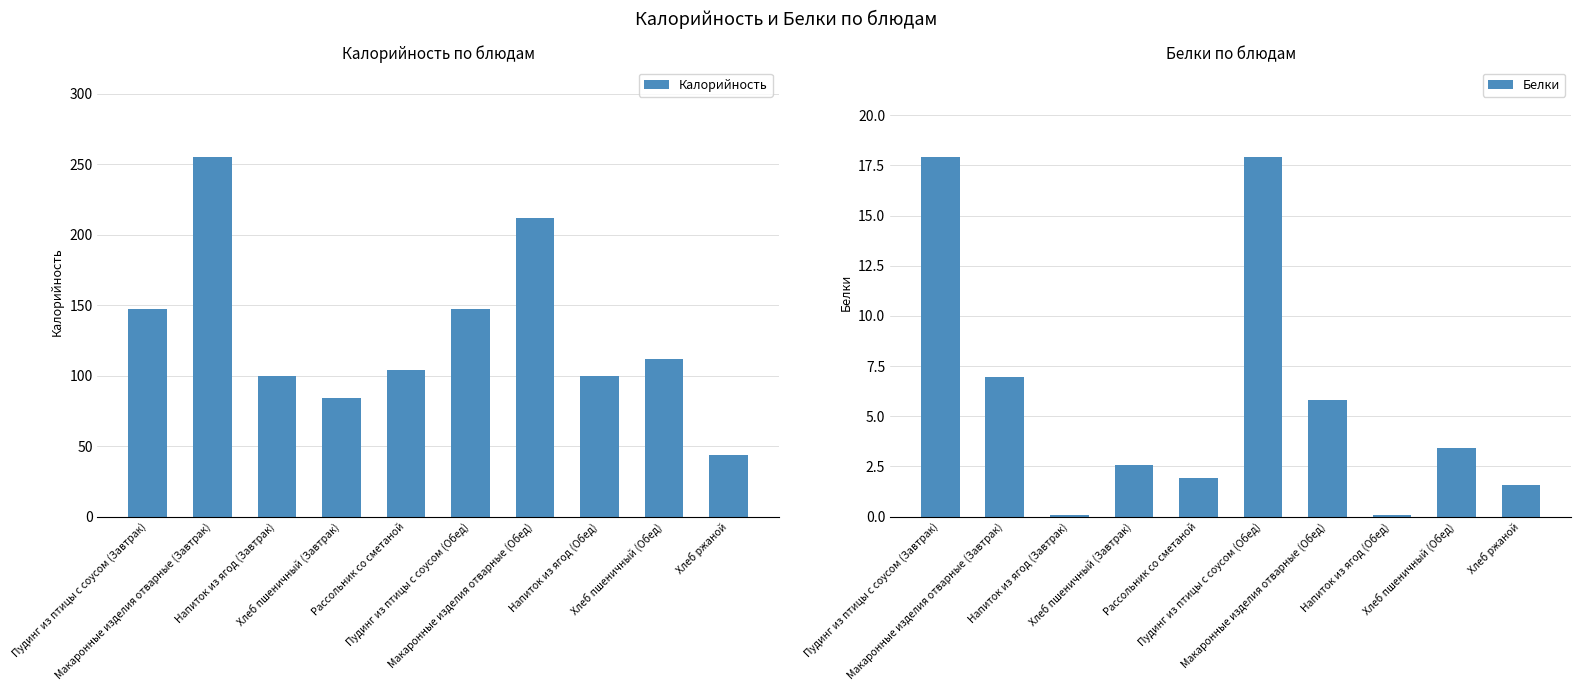

What is the value of the Белки bar at the 9th from the left?

3.4